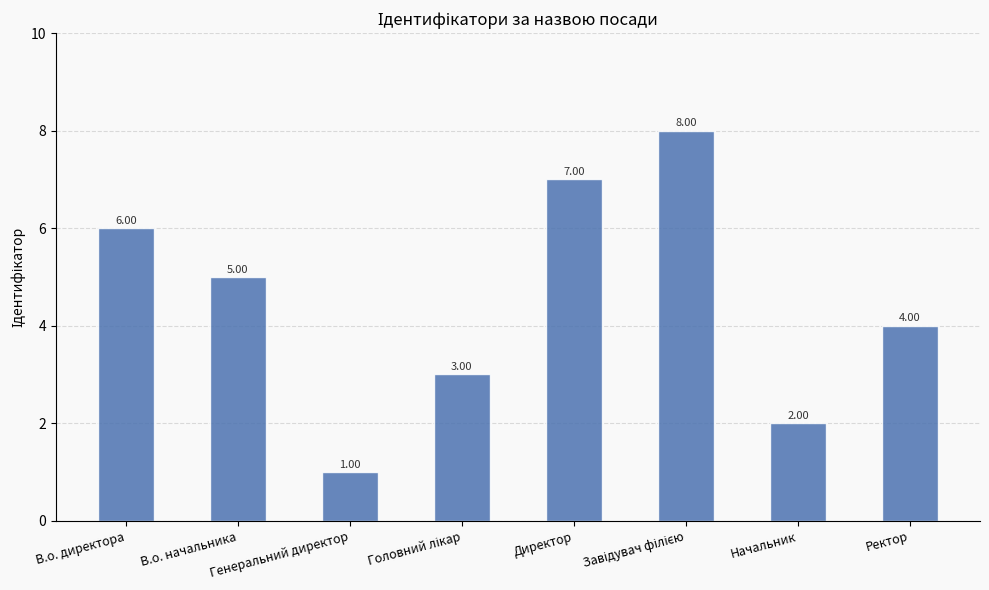

What is the change in value from В.о. начальника to Директор?

+2